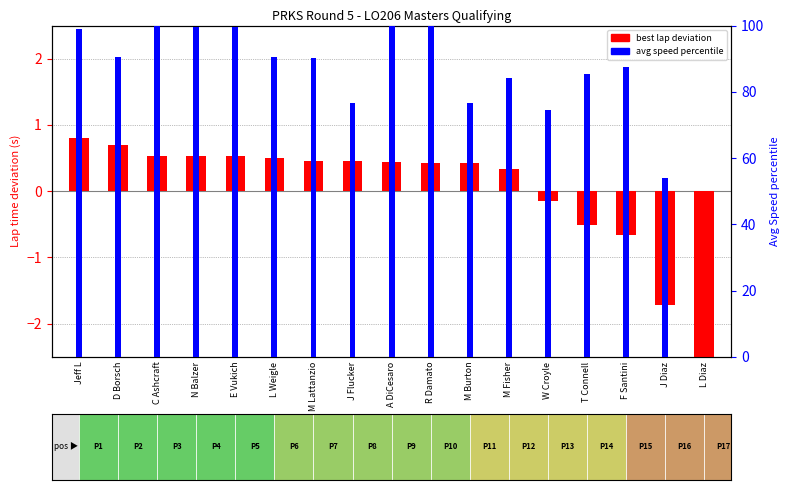

Does the chart contain any negative values?

Yes